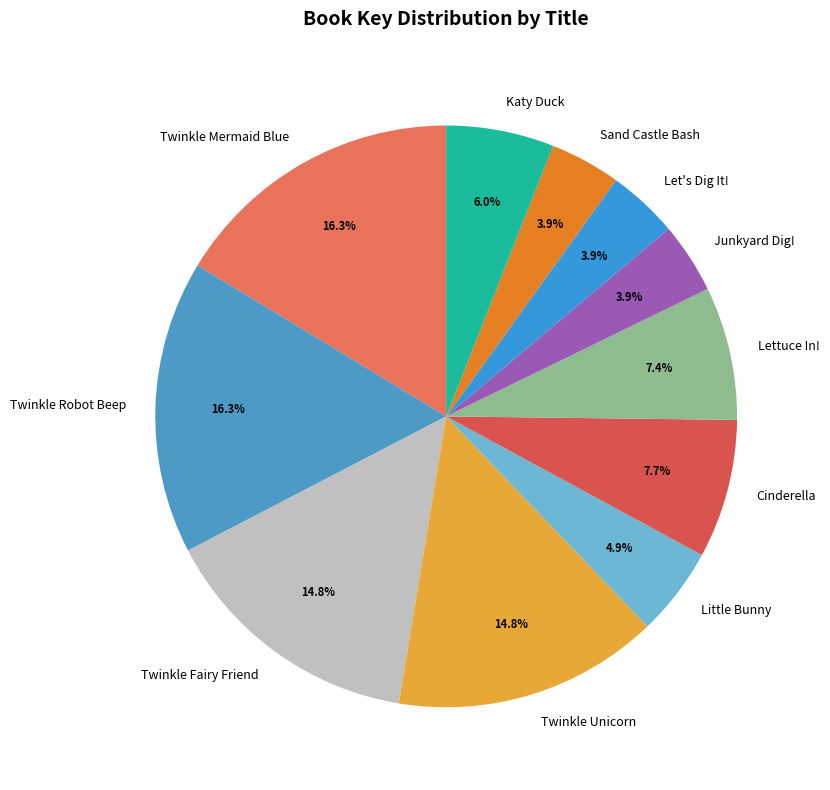

The Twinkle Mermaid Blue slice represents 2% of the pie. True or false?

False